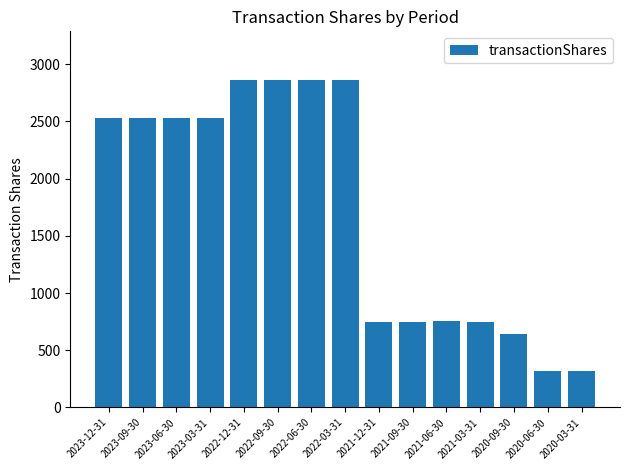

What is the difference between the second highest and minimum values?

2537